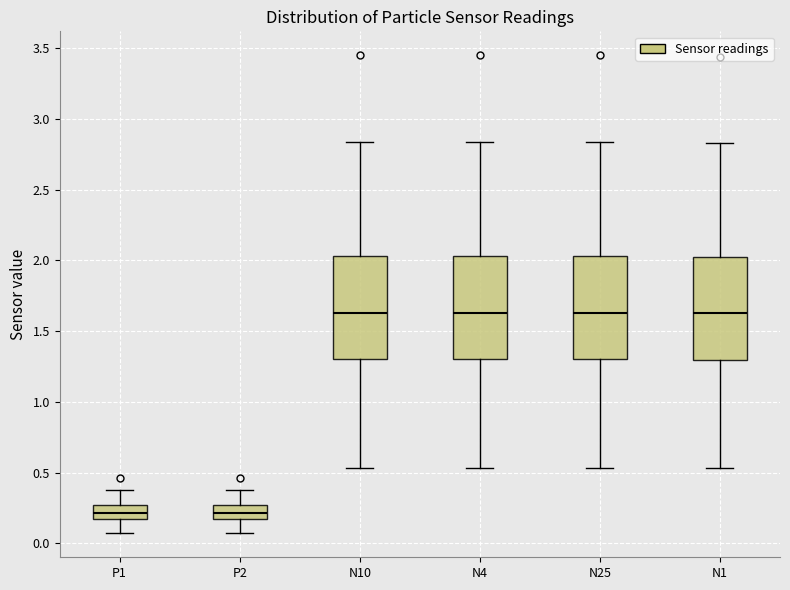

Reading left to right, read every box against the y-axis: the position of its median line, the range the box covers, and the ends of its whiskers. The values are not printed on the chart, so give them approximately, as read against the axis.

P1: median 0.20, box 0.15 to 0.25, whiskers 0.05 to 0.40
P2: median 0.20, box 0.15 to 0.25, whiskers 0.05 to 0.40
N10: median 1.65, box 1.30 to 2.05, whiskers 0.55 to 2.85
N4: median 1.65, box 1.30 to 2.05, whiskers 0.55 to 2.85
N25: median 1.65, box 1.30 to 2.05, whiskers 0.55 to 2.85
N1: median 1.65, box 1.30 to 2.00, whiskers 0.55 to 2.85